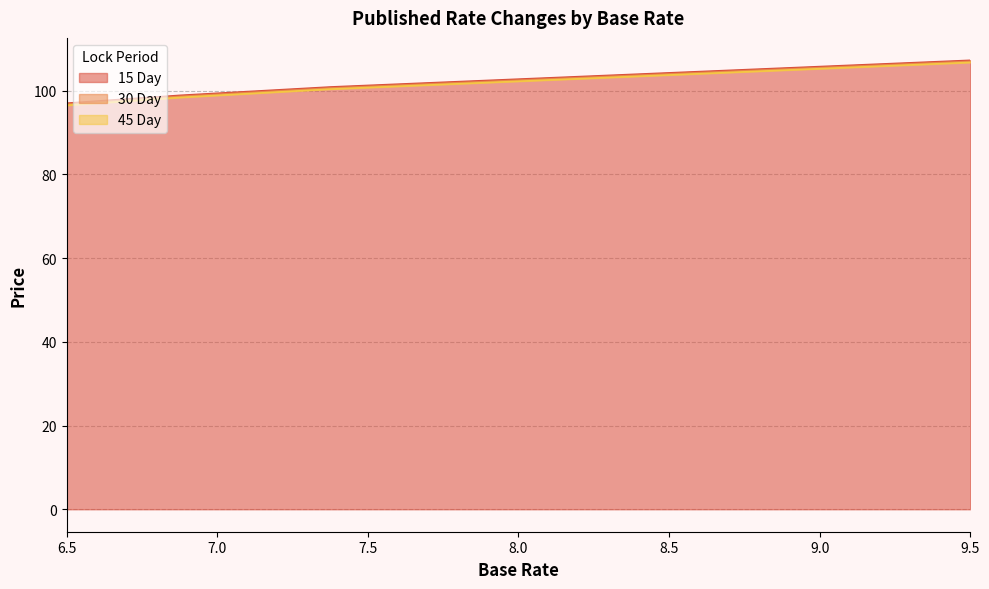

Reading left to right, transcribe all the data shown in this chart.

15 Day: 6.5=97.0	6.625=97.6	6.75=98.2	6.875=98.9	7.0=99.4	7.125=99.9	7.25=100.4	7.375=100.9	7.5=101.2	7.625=101.6	7.75=102.0	7.875=102.4	8.0=102.8	8.125=103.1	8.25=103.5	8.375=103.9	8.5=104.2	8.625=104.6	8.75=105.0	8.875=105.4	9.0=105.8	9.125=106.1	9.25=106.5	9.375=106.9	9.5=107.2
30 Day: 6.5=96.8	6.625=97.4	6.75=98.0	6.875=98.6	7.0=99.1	7.125=99.6	7.25=100.1	7.375=100.6	7.5=101.0	7.625=101.4	7.75=101.8	7.875=102.1	8.0=102.5	8.125=102.9	8.25=103.2	8.375=103.6	8.5=104.0	8.625=104.4	8.75=104.8	8.875=105.1	9.0=105.5	9.125=105.9	9.25=106.2	9.375=106.6	9.5=107.0
45 Day: 6.5=96.5	6.625=97.1	6.75=97.8	6.875=98.4	7.0=98.9	7.125=99.4	7.25=99.9	7.375=100.4	7.5=100.8	7.625=101.1	7.75=101.5	7.875=101.9	8.0=102.2	8.125=102.6	8.25=103.0	8.375=103.4	8.5=103.8	8.625=104.1	8.75=104.5	8.875=104.9	9.0=105.2	9.125=105.6	9.25=106.0	9.375=106.4	9.5=106.8